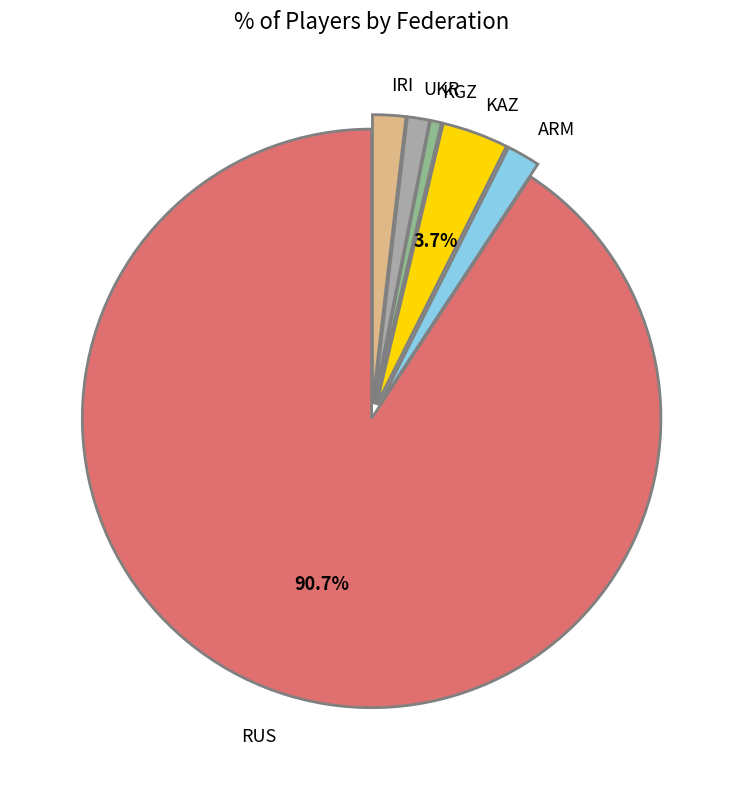

Is there a majority slice in this chart?

Yes